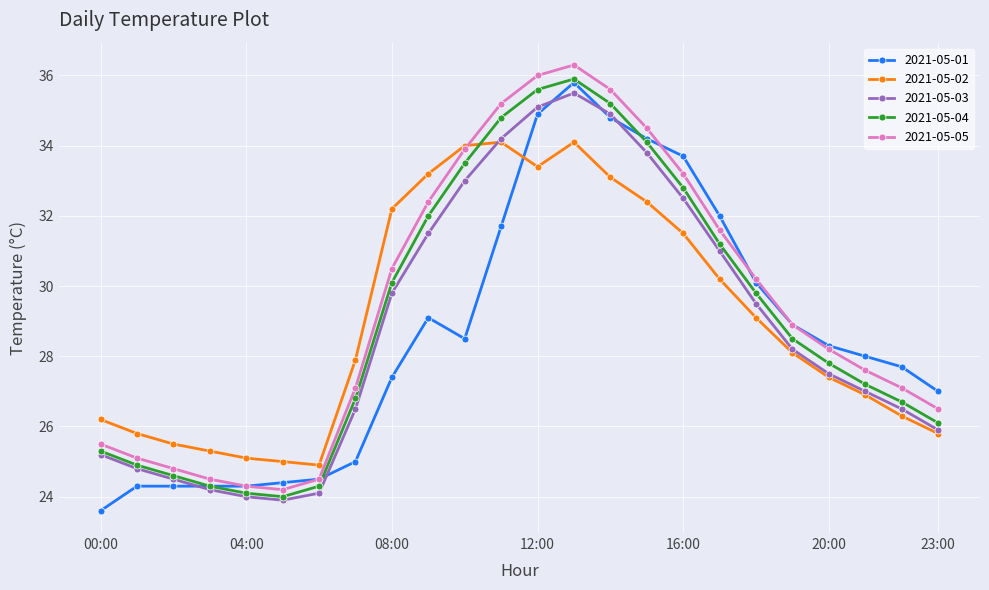

What is the value of the 2021-05-02 point at the 5th from the left?

25.1